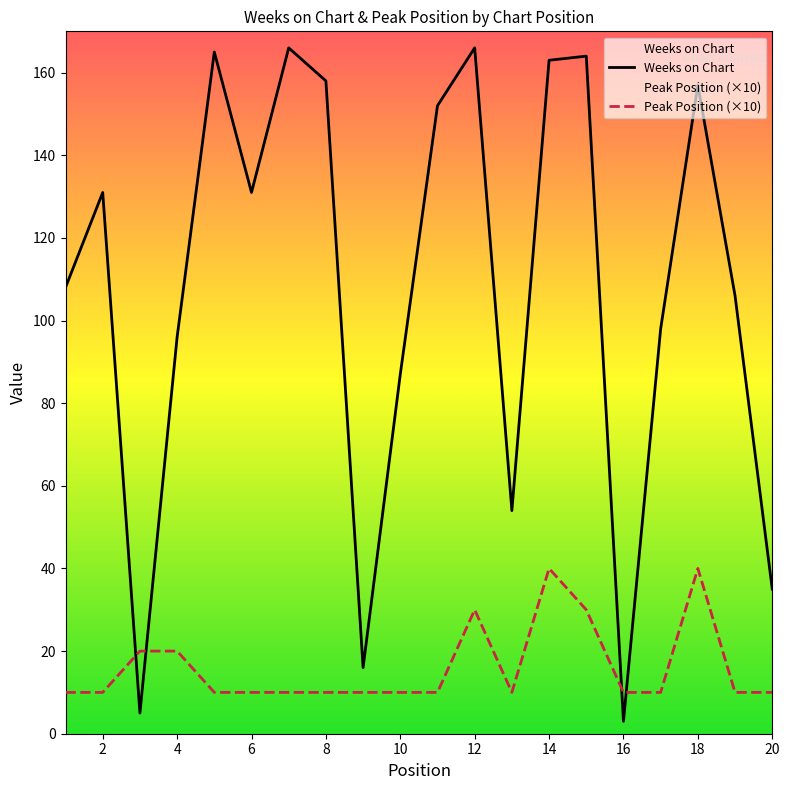

True or false: Weeks on Chart and Peak Position (×10) cross at least once.

True